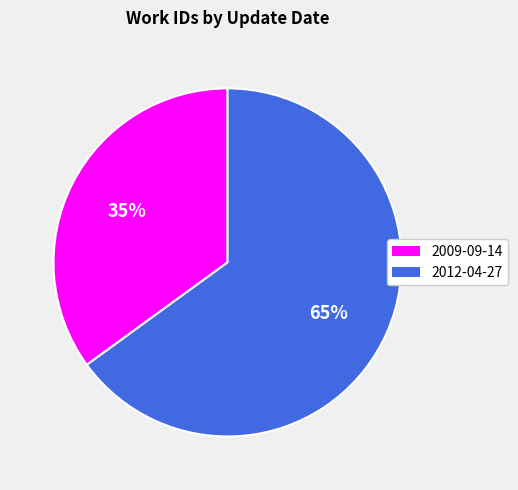

Which slice is the smallest?

2009-09-14